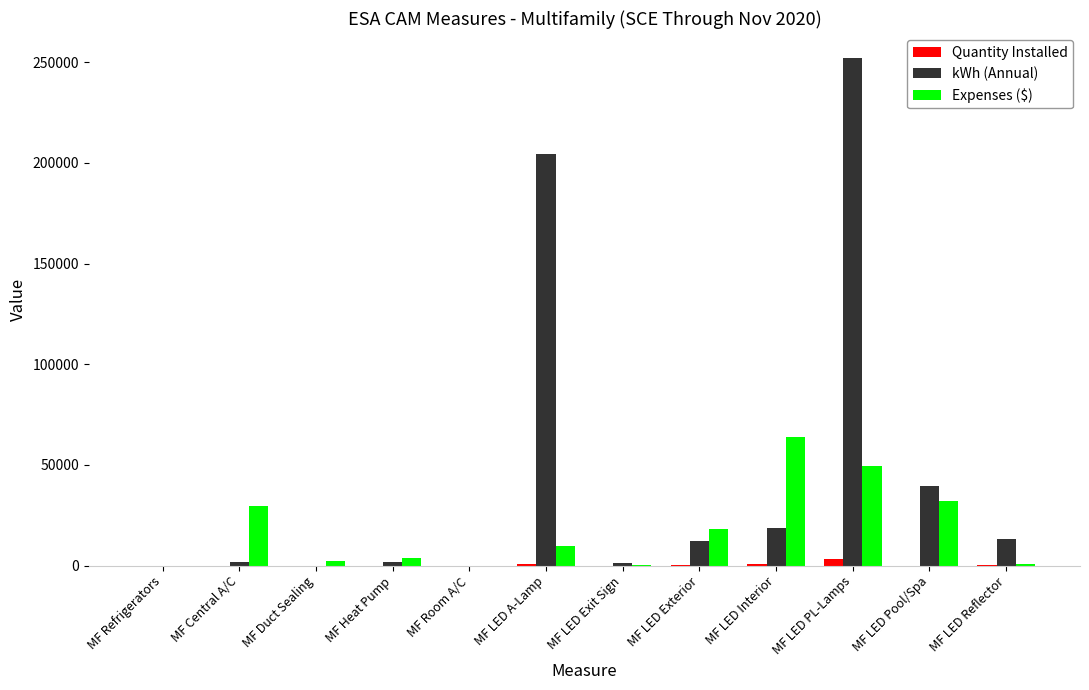

At which category is the sum across all series the highest?

MF LED PL-Lamps